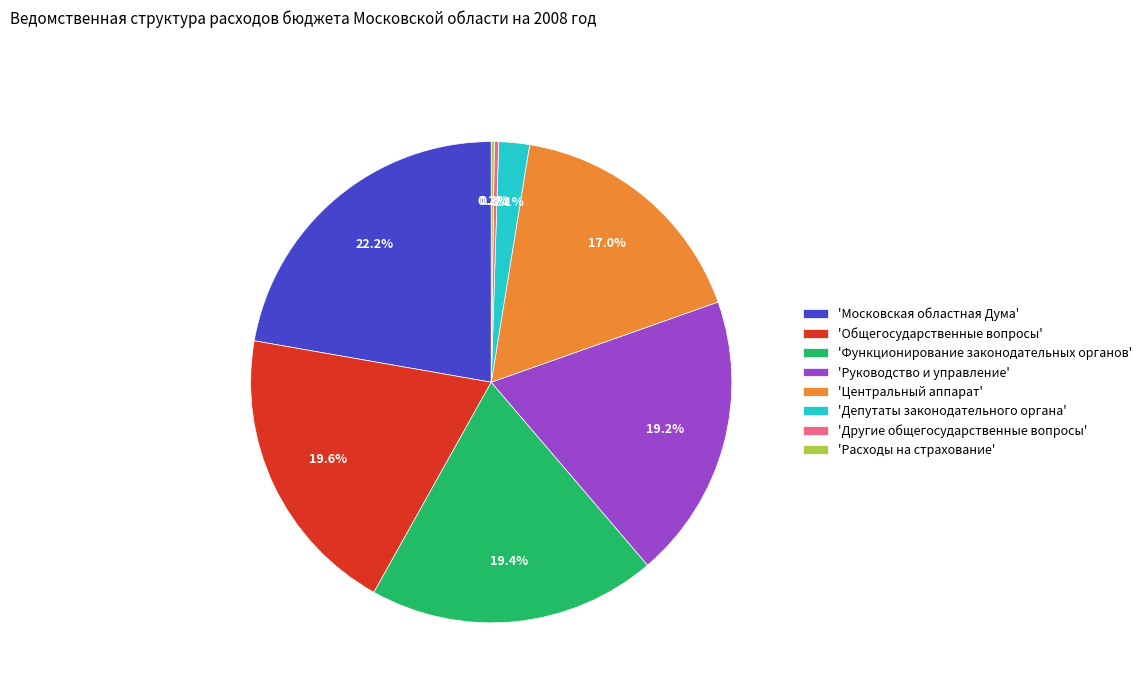

Which slice is the largest?

'Московская областная Дума'